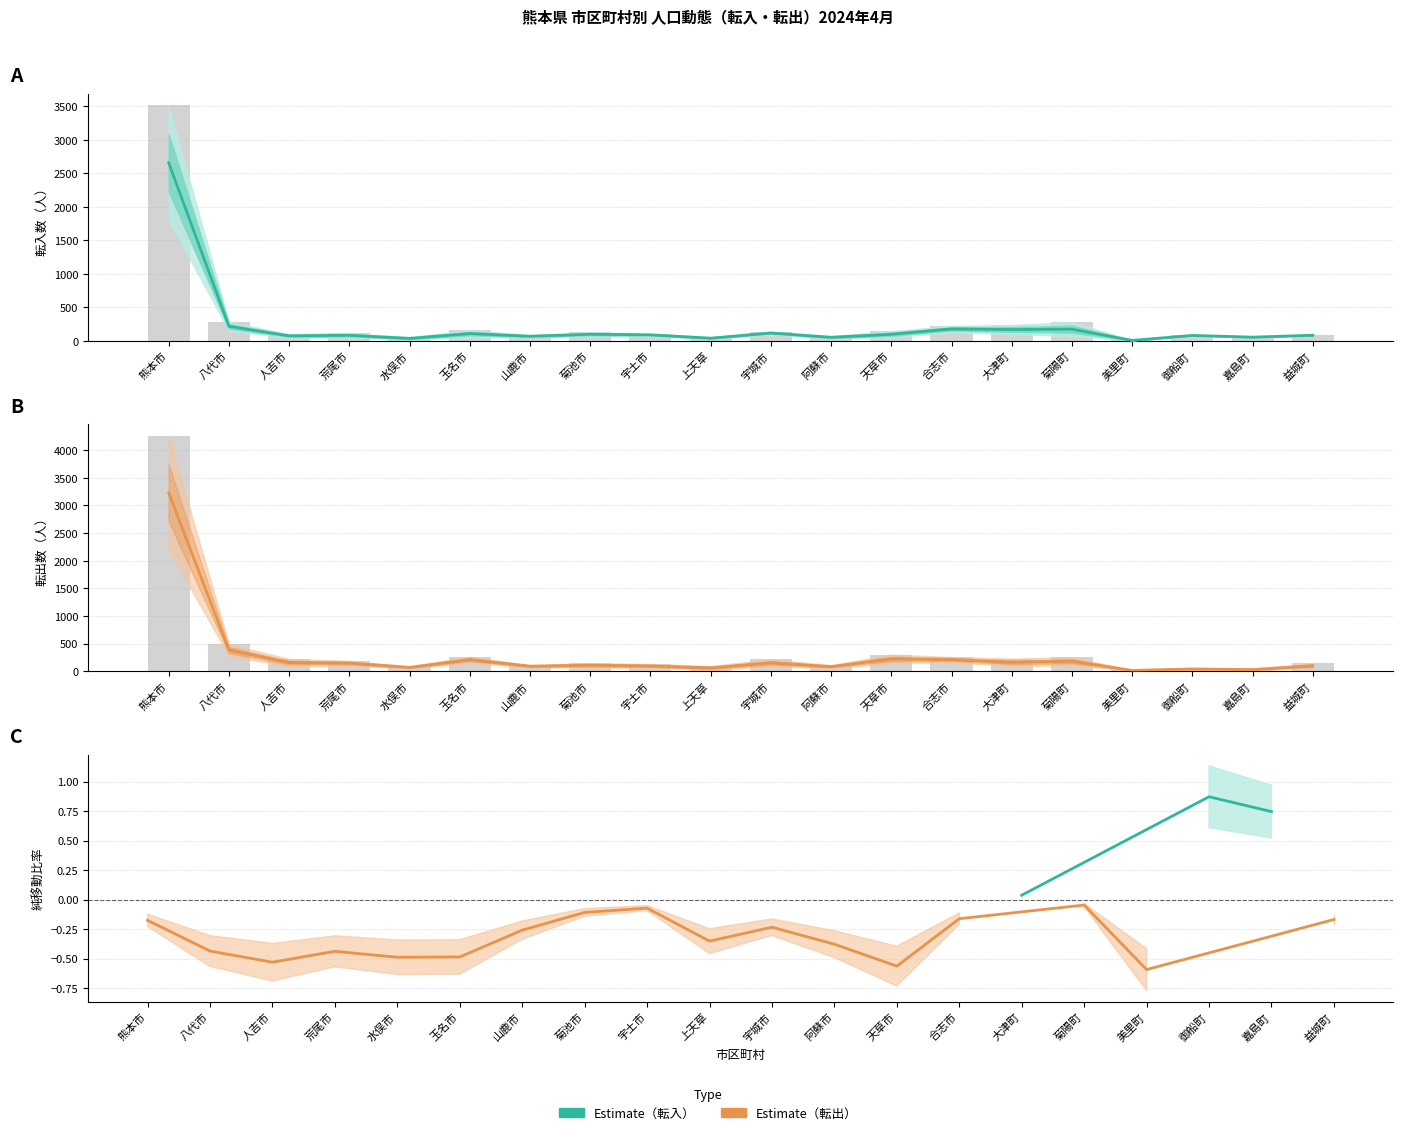

True or false: 男性転出(県外) has a value of 123.7 at 菊陽町.

False